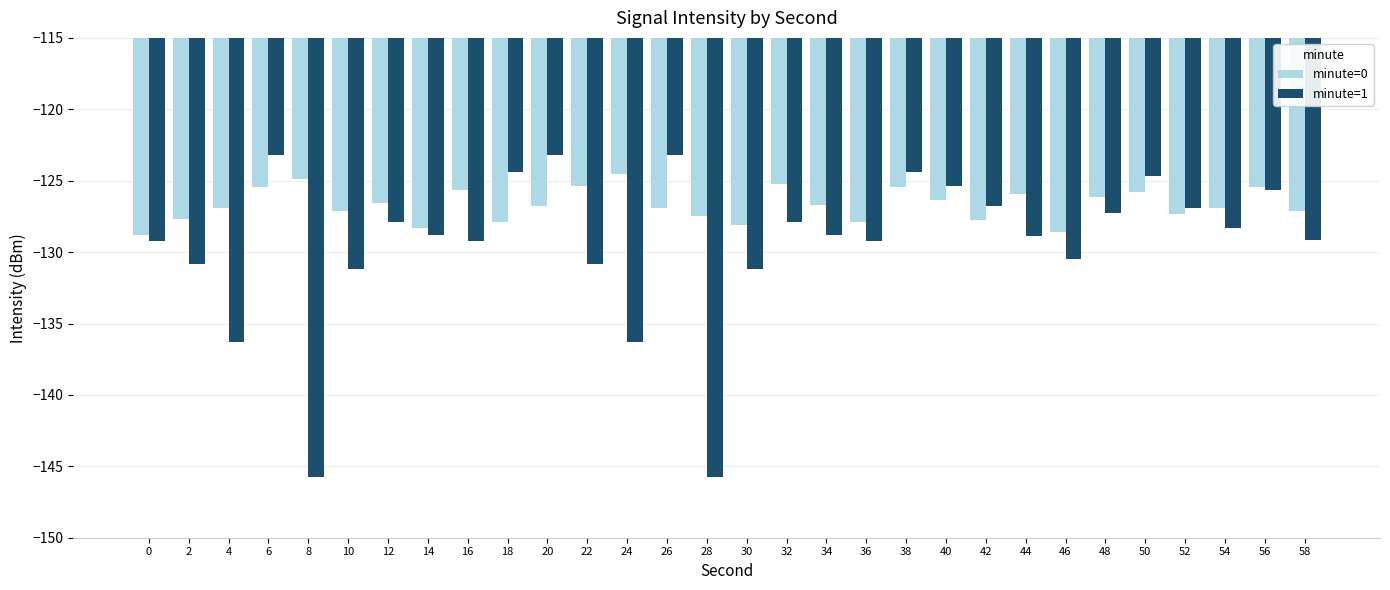

What is the total value across all series at 54?

-255.2